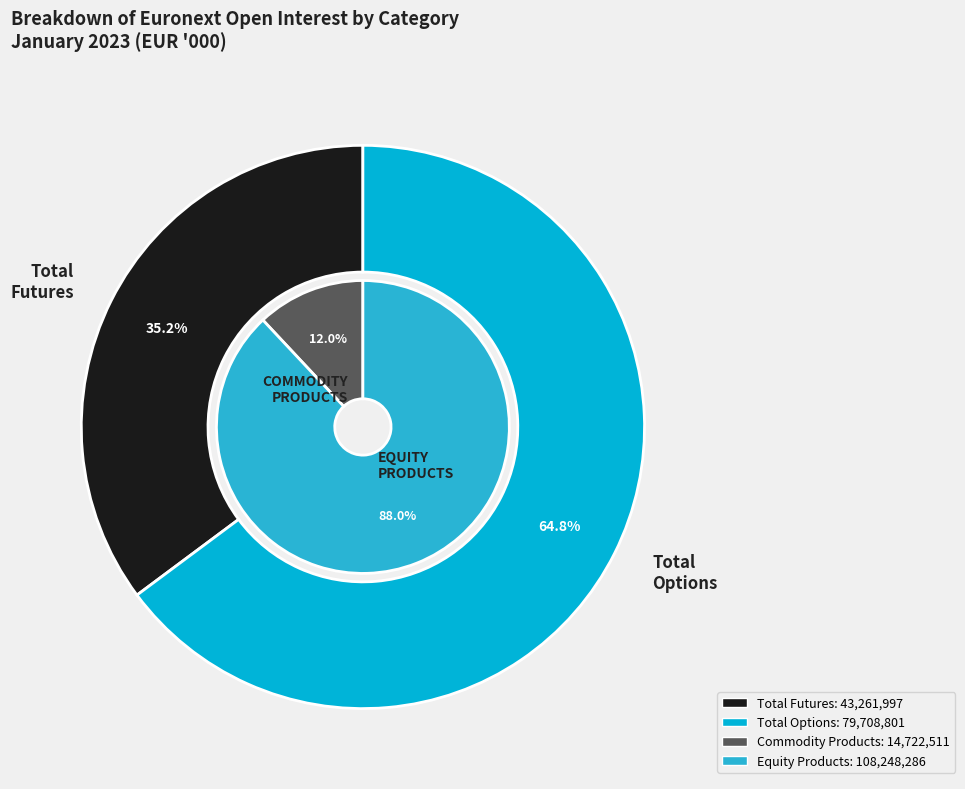

Which category has the biggest portion of the pie?

EQUITY PRODUCTS